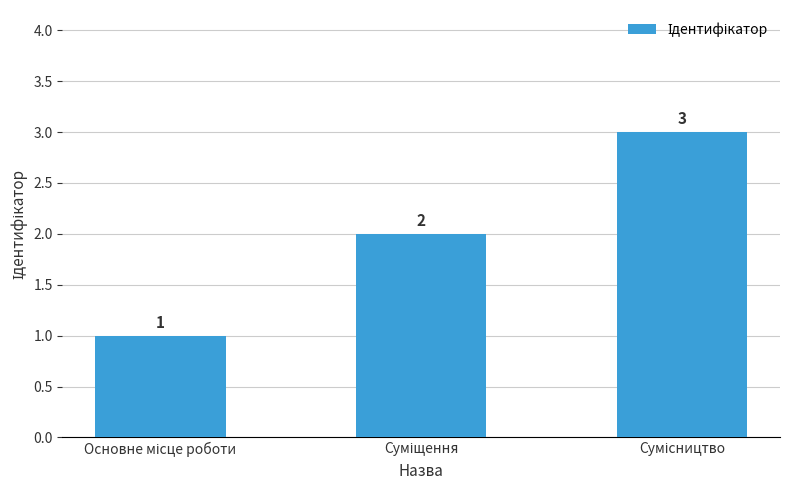

What is the maximum value shown in the chart?

3